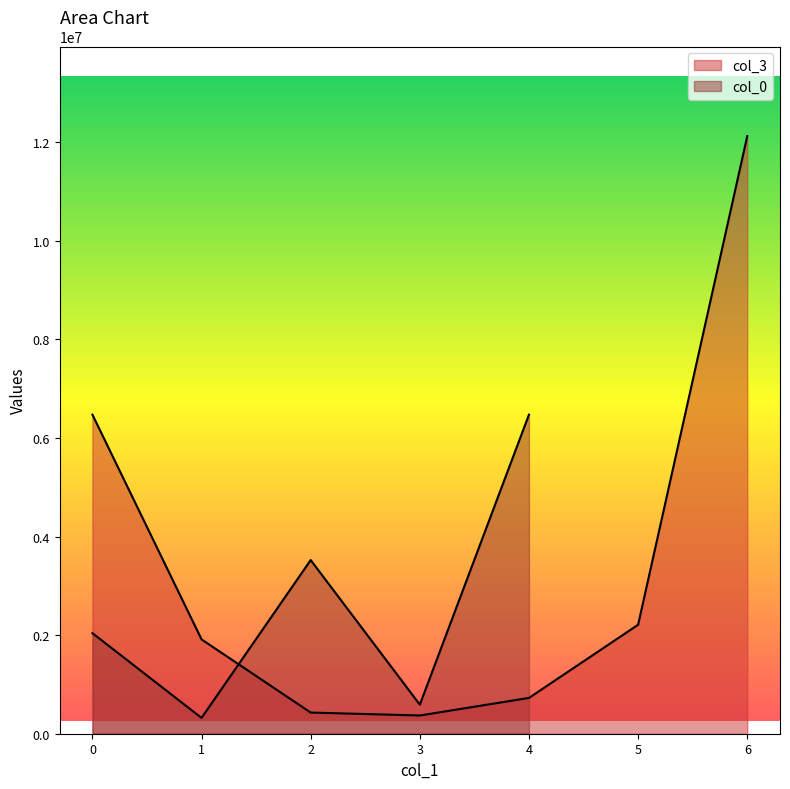

What is the value of the 1st point from the left?

6472570.2